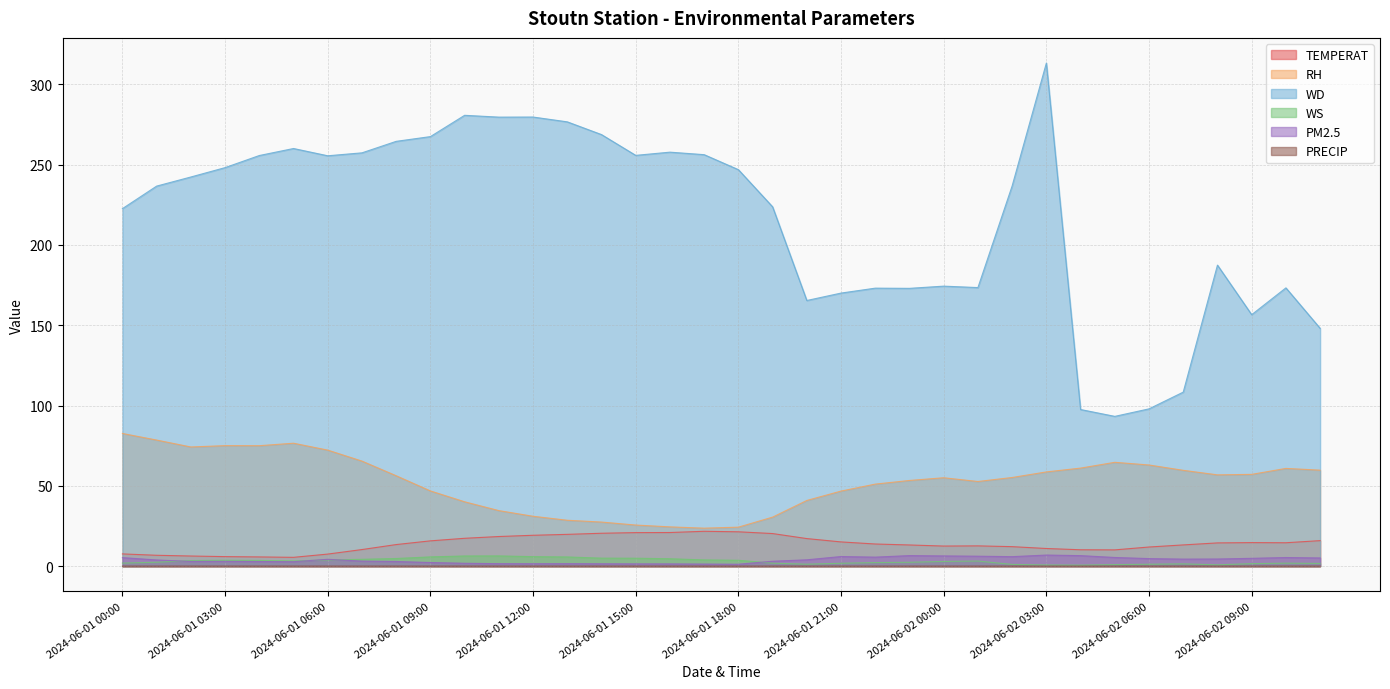

Rank the series at 2024-06-02 03:00 from highest to lowest value.

WD, RH, TEMPERAT, PM2.5, WS, PRECIP